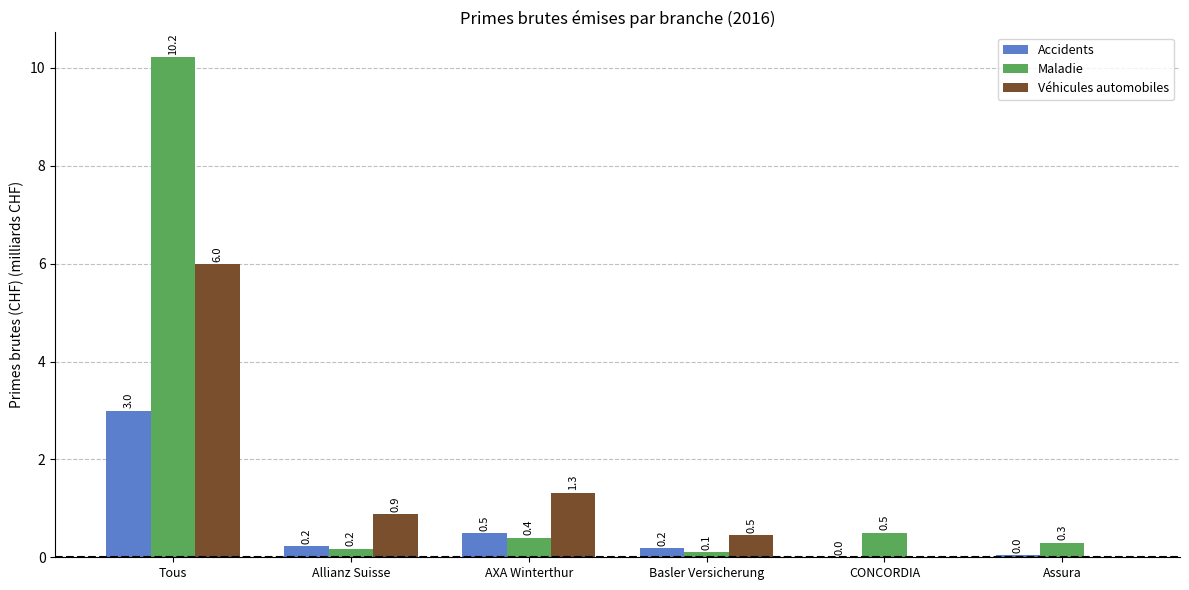

What are all the series names shown in the legend?

Accidents, Maladie, Véhicules automobiles